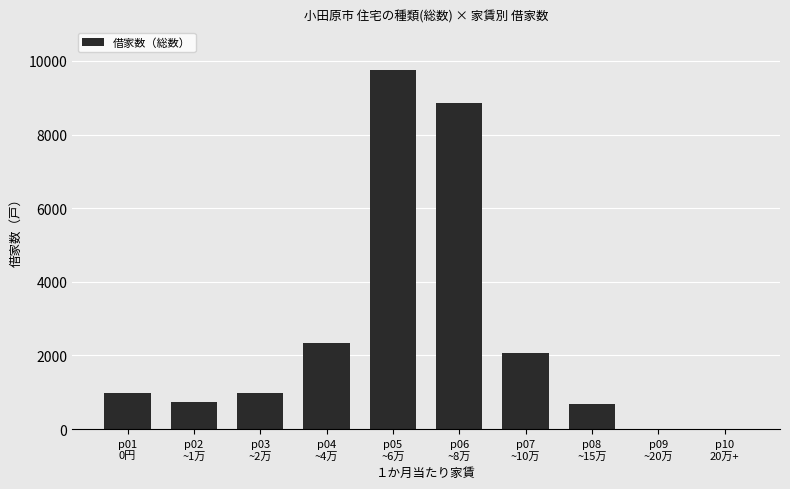

The chart shows a value of 1387 at p04
~4万. True or false?

False